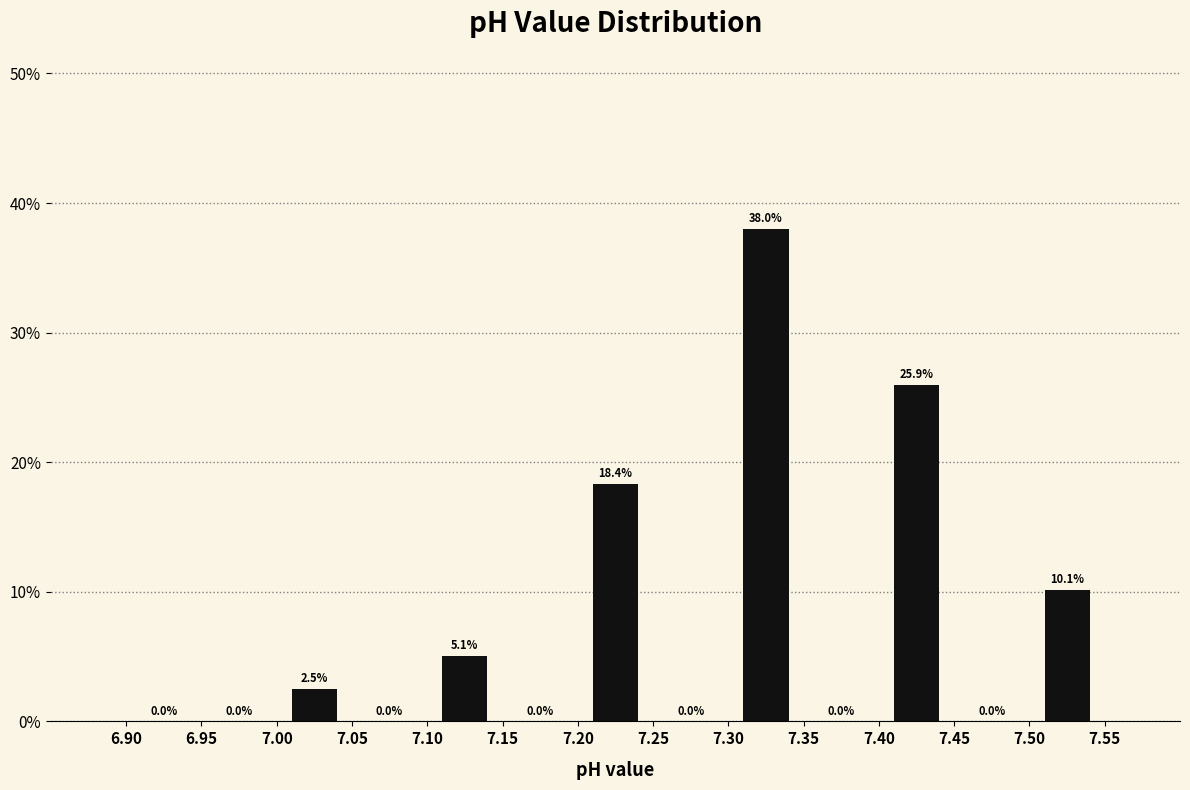

Reading left to right, list every bar in this chart as the range it spans on the x-axis followed by its height.

6.90 to 6.95: 0.0
6.95 to 7.00: 0.0
7.00 to 7.05: 2.5
7.05 to 7.10: 0.0
7.10 to 7.15: 5.1
7.15 to 7.20: 0.0
7.20 to 7.25: 18.4
7.25 to 7.30: 0.0
7.30 to 7.35: 38.0
7.35 to 7.40: 0.0
7.40 to 7.45: 25.9
7.45 to 7.50: 0.0
7.50 to 7.55: 10.1